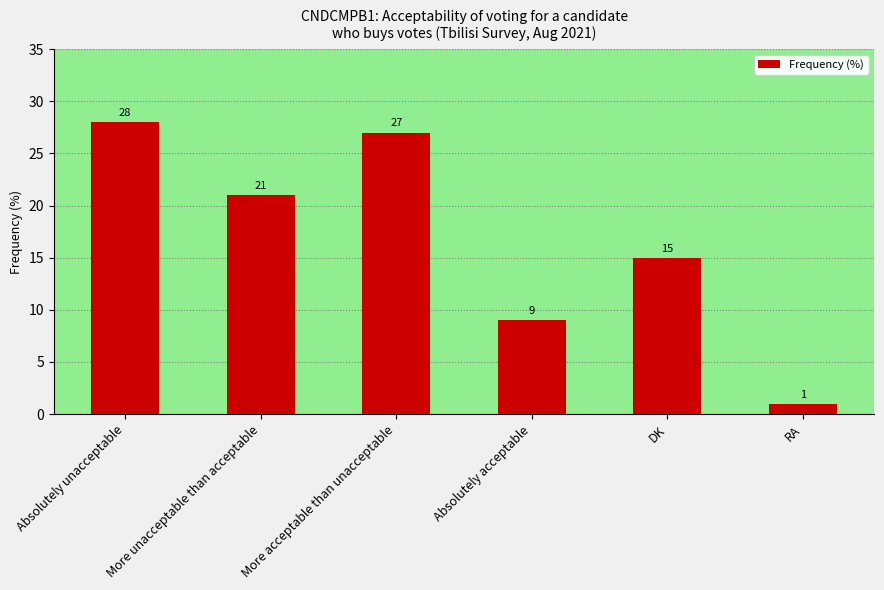

At which category does the chart reach its peak across all series?

Absolutely unacceptable